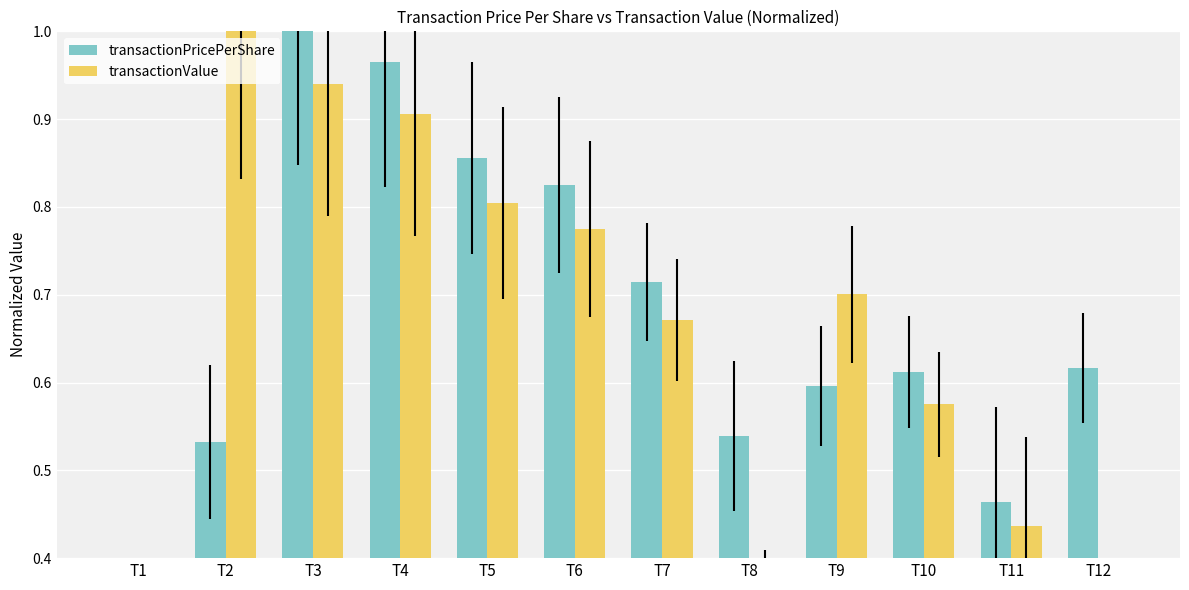

What is the average value of the transactionPricePerShare series?

0.7